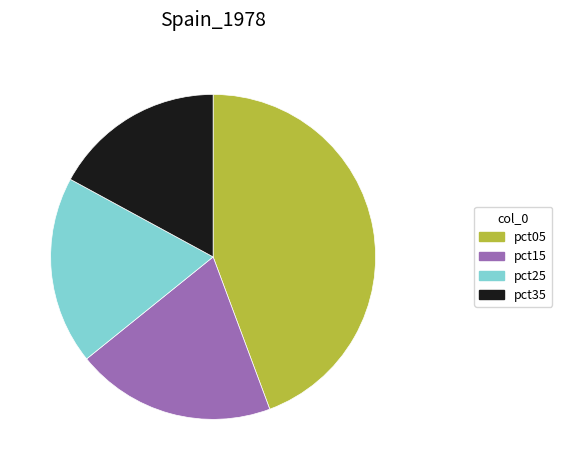

Is it true that pct05 is 52% of the pie?

False